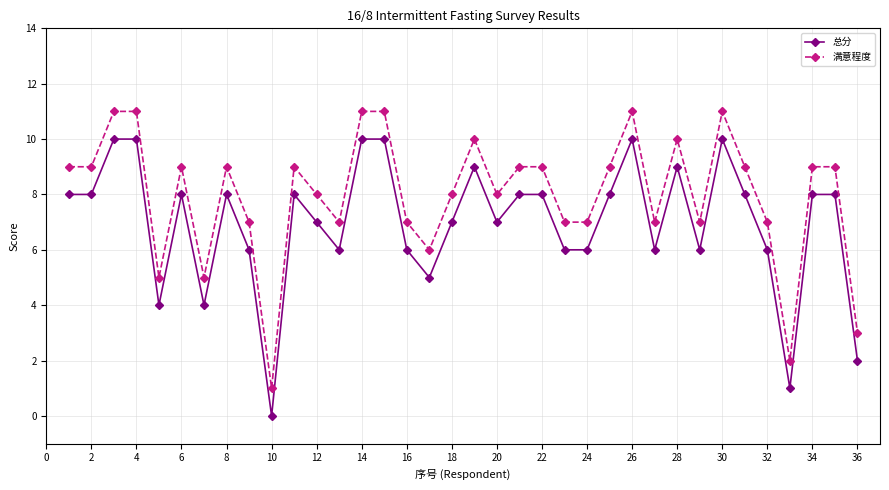

List the series in order of their peak value, lowest first.

总分, 满意程度